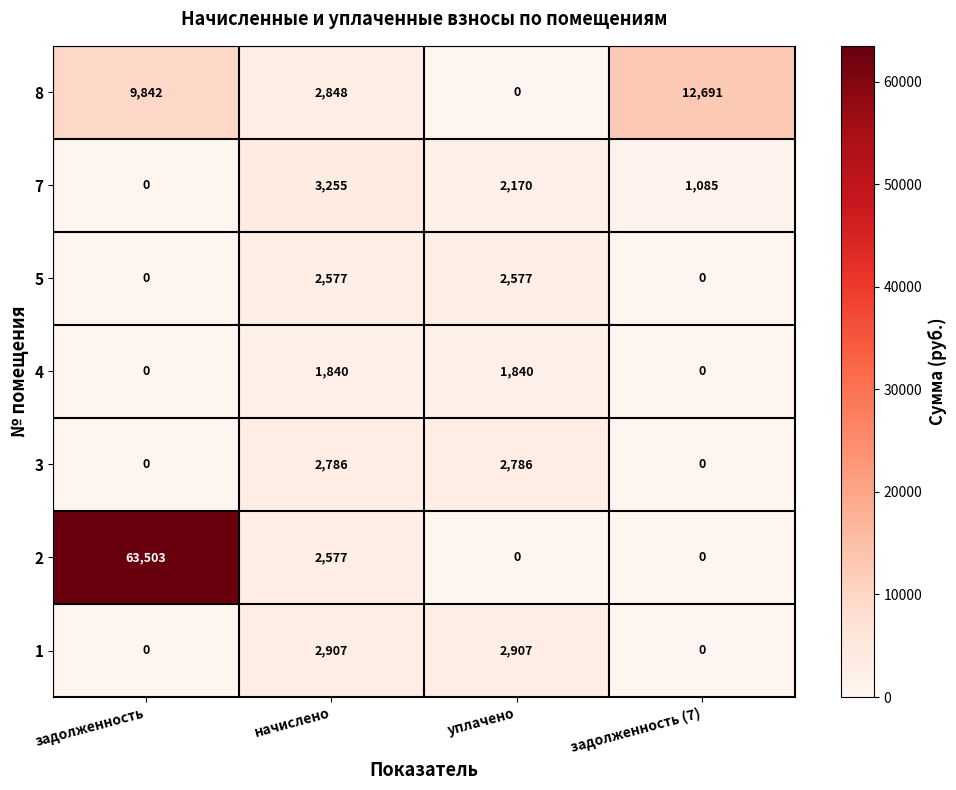

Reading right to left, what are all the values shown in this chart?

8: 12691	0	2848	9842
7: 1085	2170	3255	0
5: 0	2577	2577	0
4: 0	1840	1840	0
3: 0	2786	2786	0
2: 0	0	2577	63503
1: 0	2907	2907	0